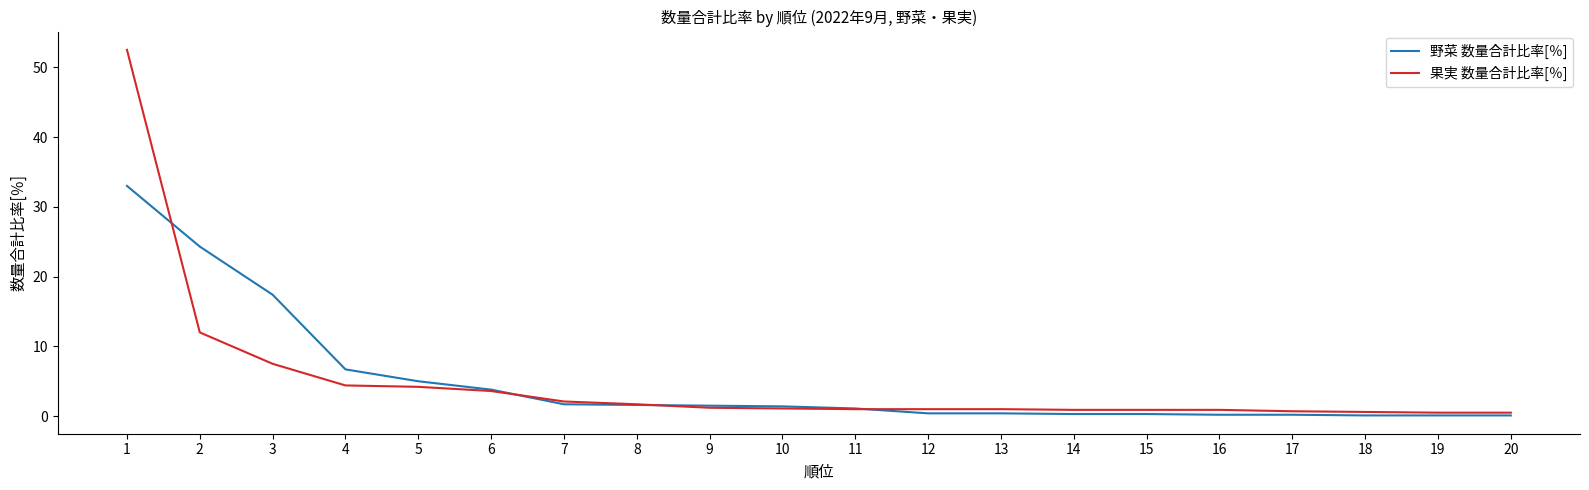

What is the difference between the second highest and minimum values in the 果実 数量合計比率[％] series?

11.5